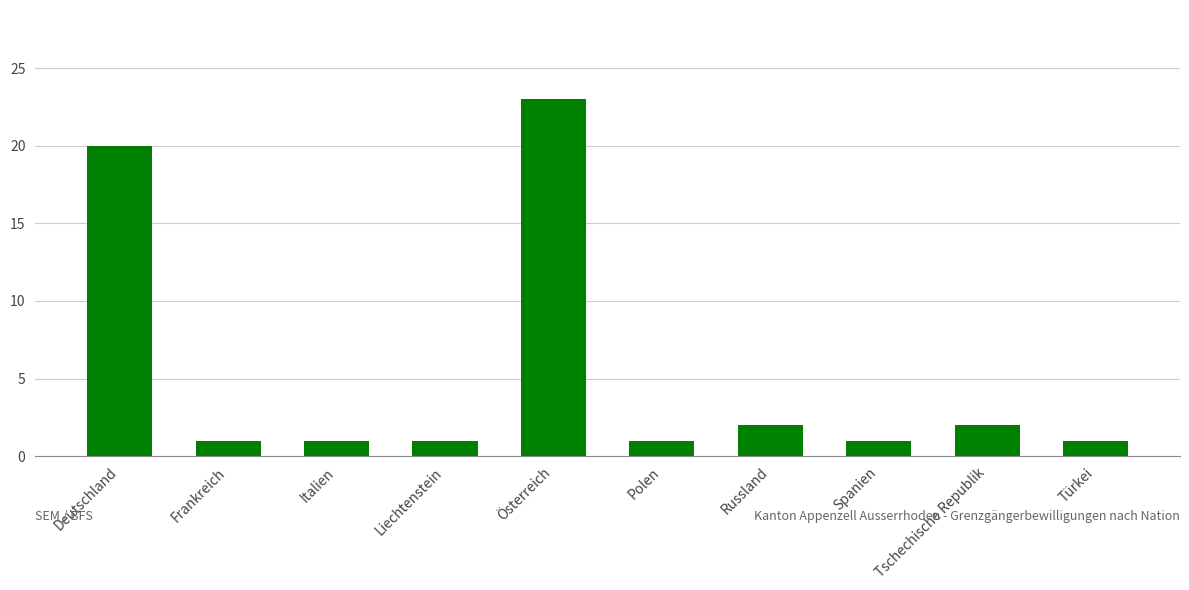

Approximately how many times larger is the value at Deutschland compared to Frankreich?

20.0